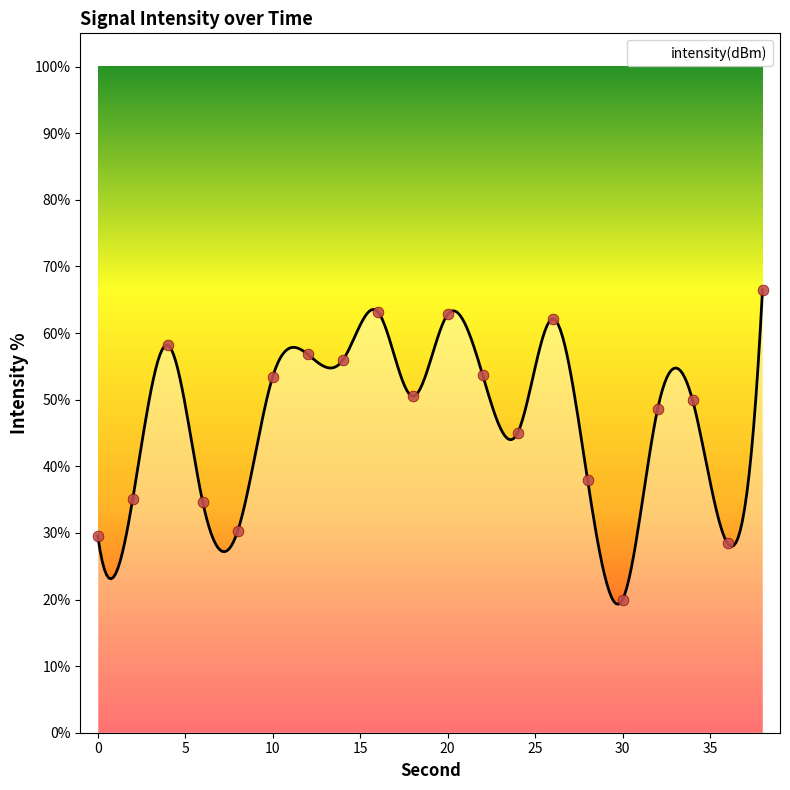

Approximately how many times larger is the value at 36 compared to 16?

0.4